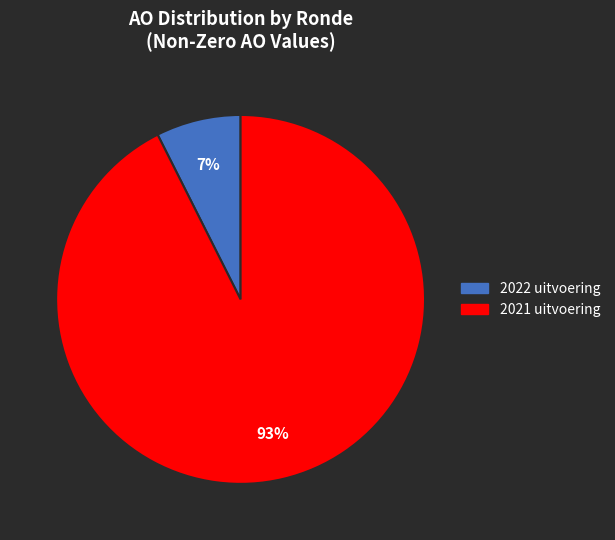

To the nearest percent, what is the combined percentage of 2021 uitvoering and 2022 uitvoering?

100%